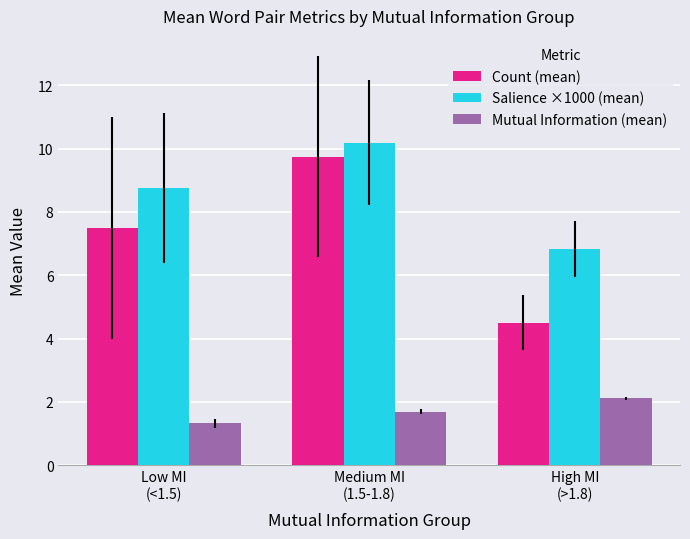

Reading left to right, what are all the values shown in this chart?

Count (mean): 7.5	9.8	4.5
Salience ×1000 (mean): 8.8	10.2	6.8
Mutual Information (mean): 1.3	1.7	2.1